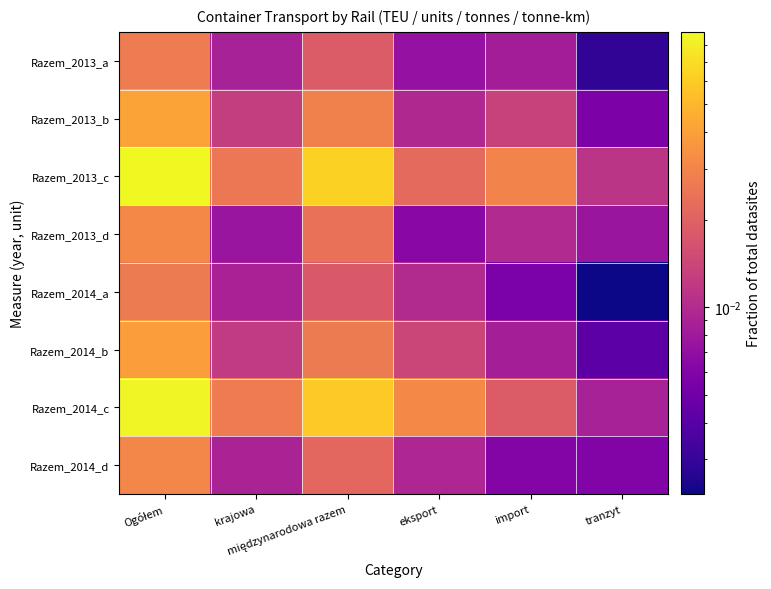

Which label corresponds to the largest value in the chart?

Ogółem